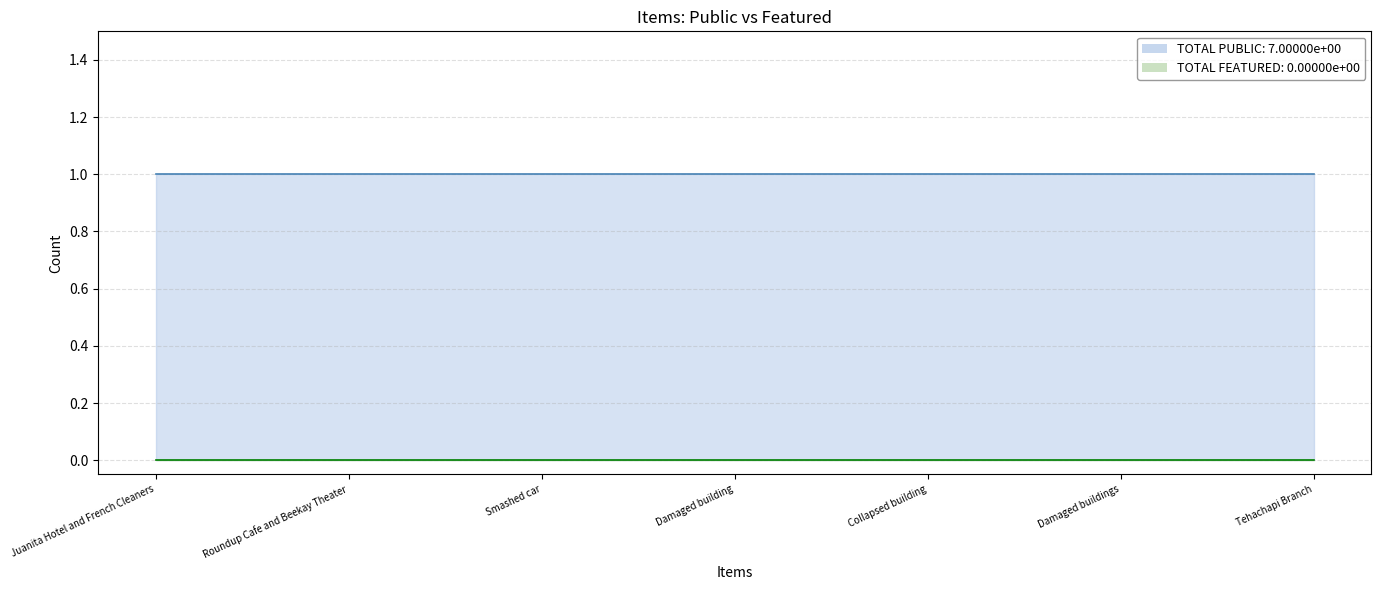

The value of public at Tehachapi Branch is 1. True or false?

True